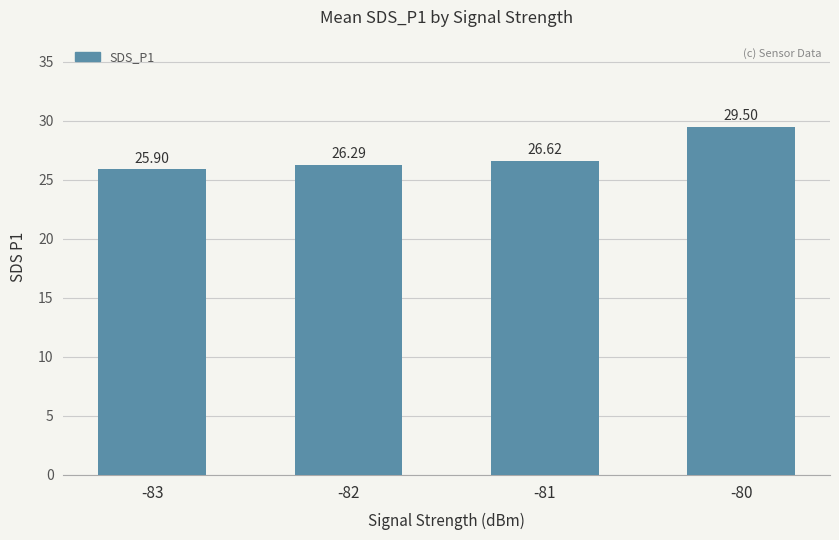

What is the difference between the maximum and minimum values?

3.6